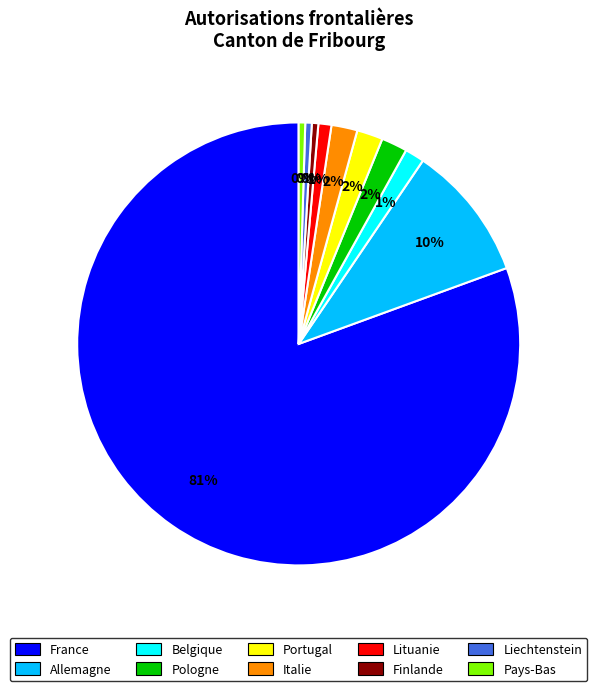

How many segments does this pie chart have?

10